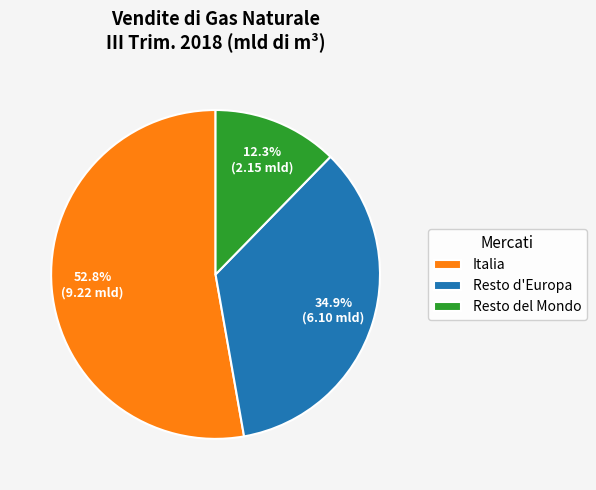

Combined, what portion of the pie is Resto del Mondo and Italia?

65.1%